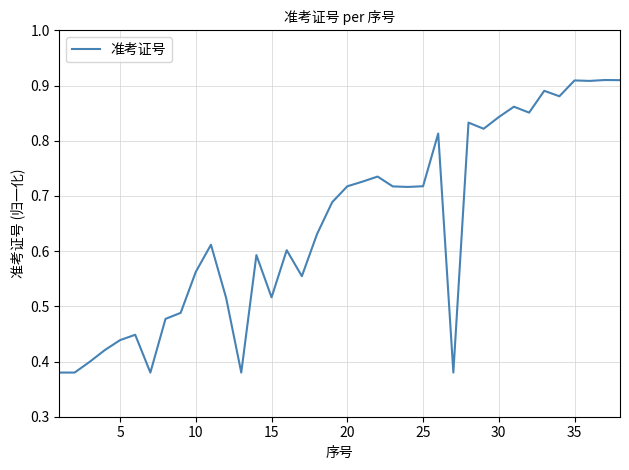

Is it true that the value at 30 is 0.5?

False